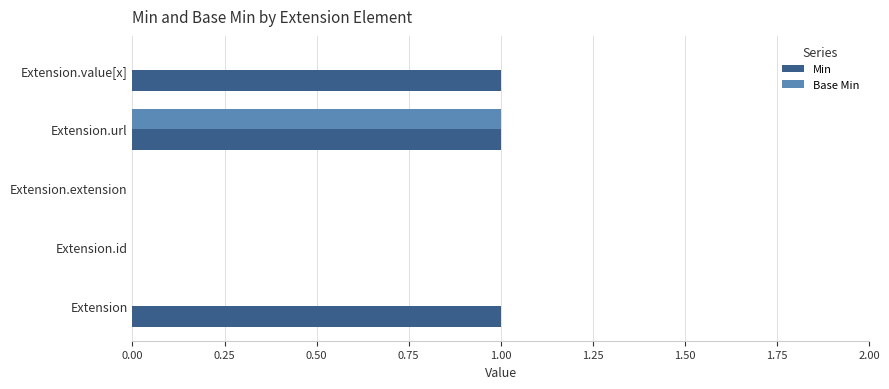

Which series has the largest total across all categories?

Min